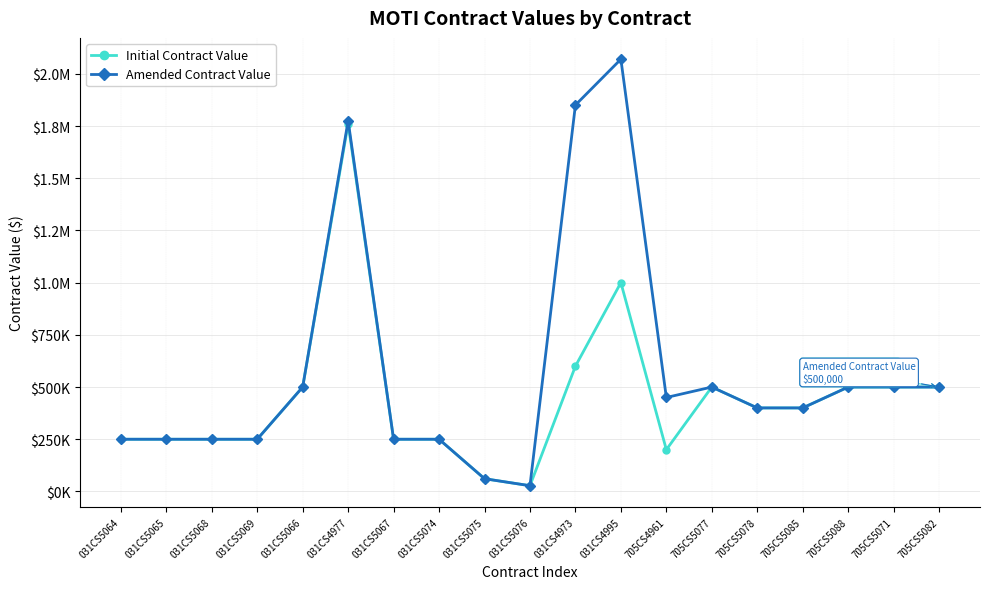

At which label does Amended Contract Value reach its minimum?

031CS5076